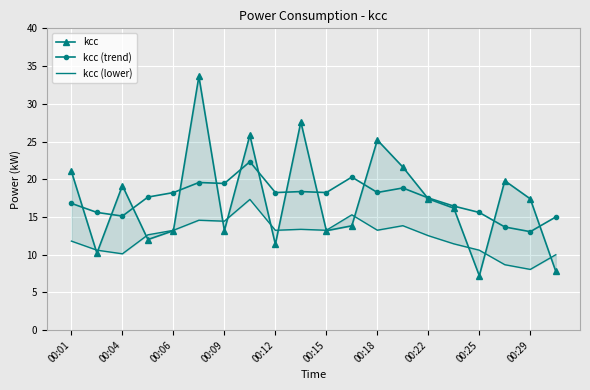

True or false: kcc has a value of 27.0 at 15.

False